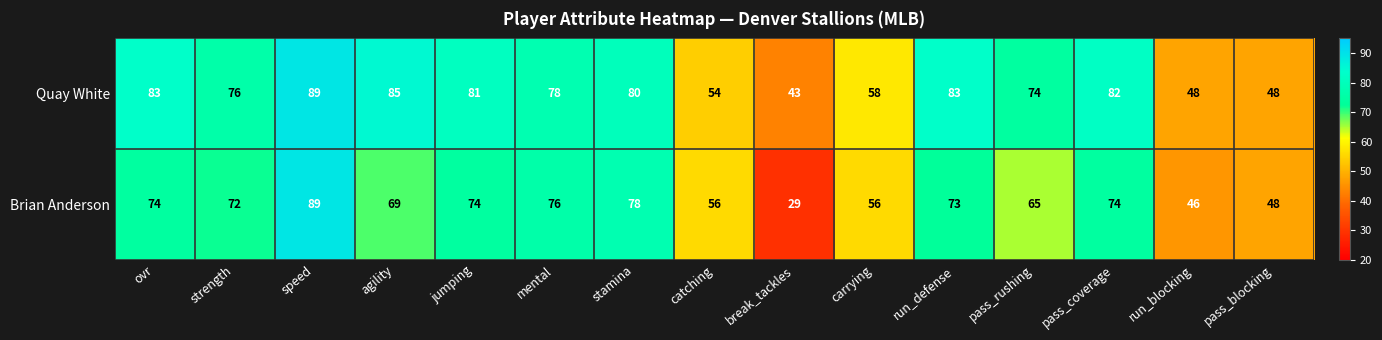

What is the average value of the Brian Anderson series?

65